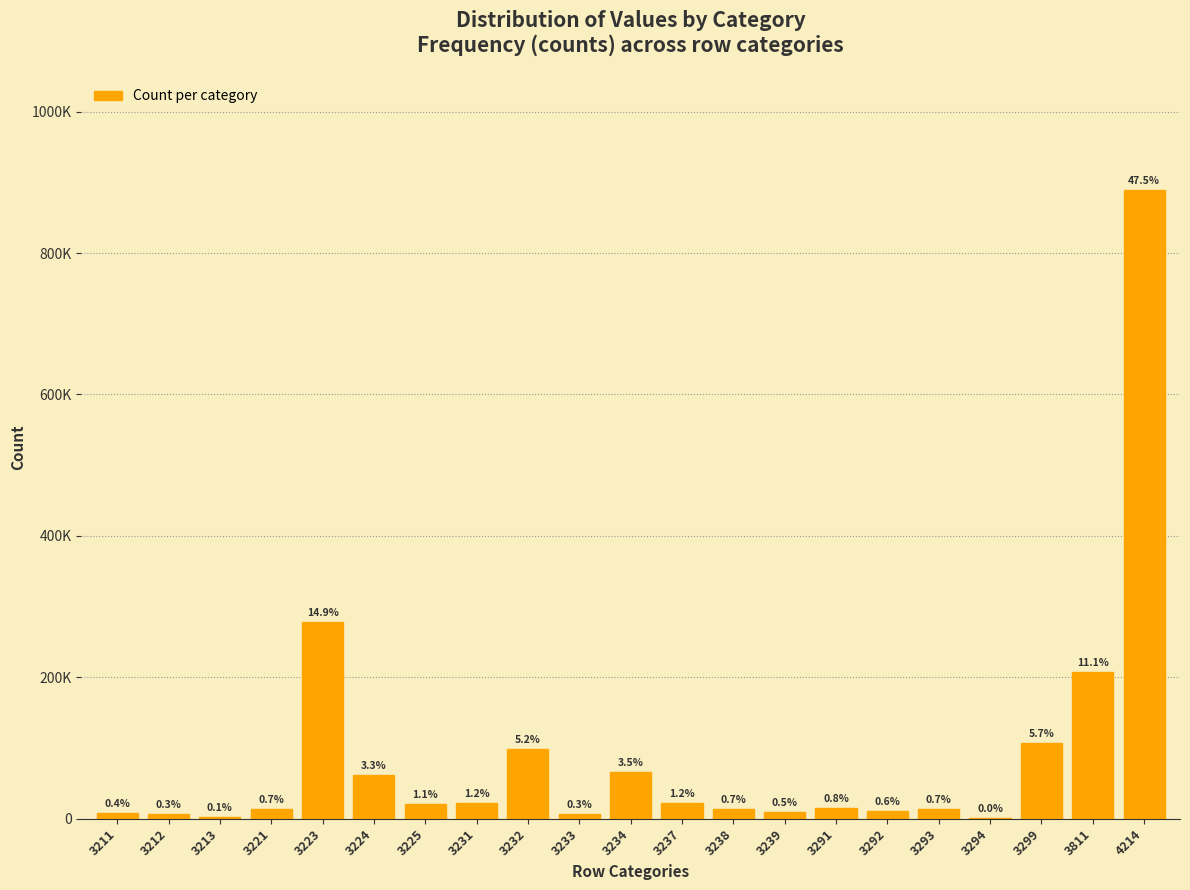

Are the bars horizontal?

No